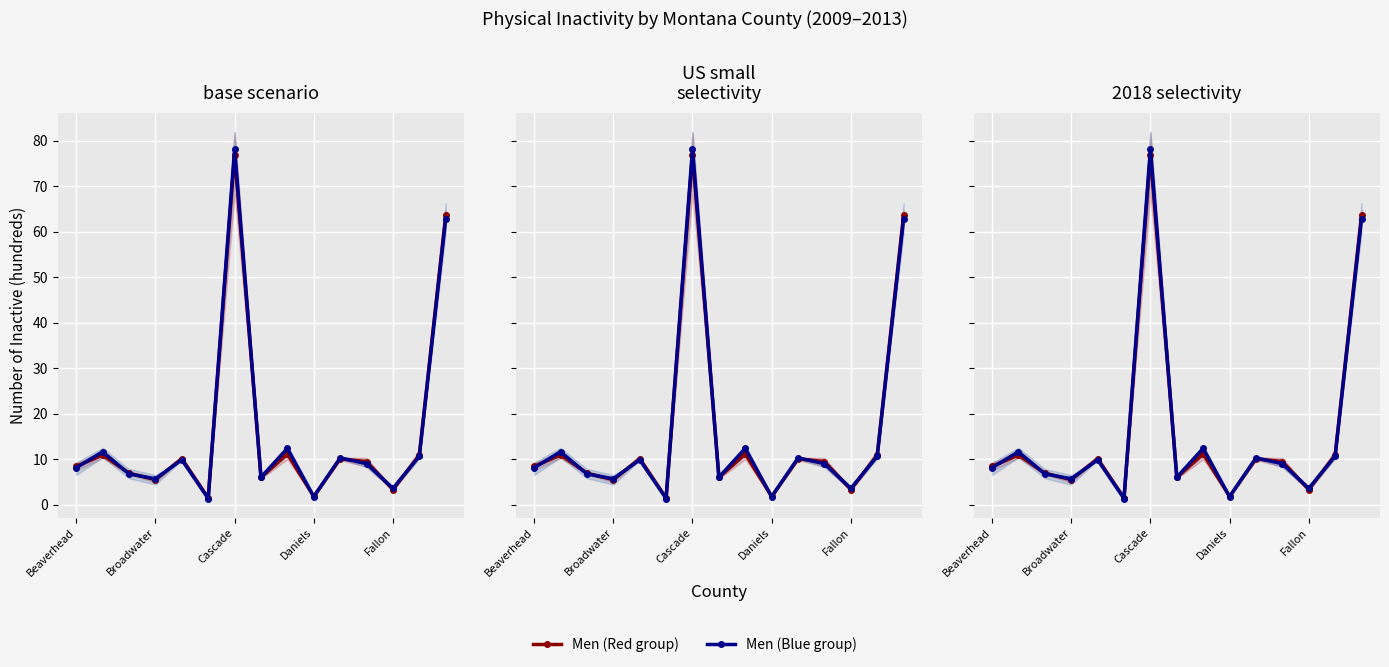

True or false: Men (Red group) and Men (Blue group) intersect in this chart.

True